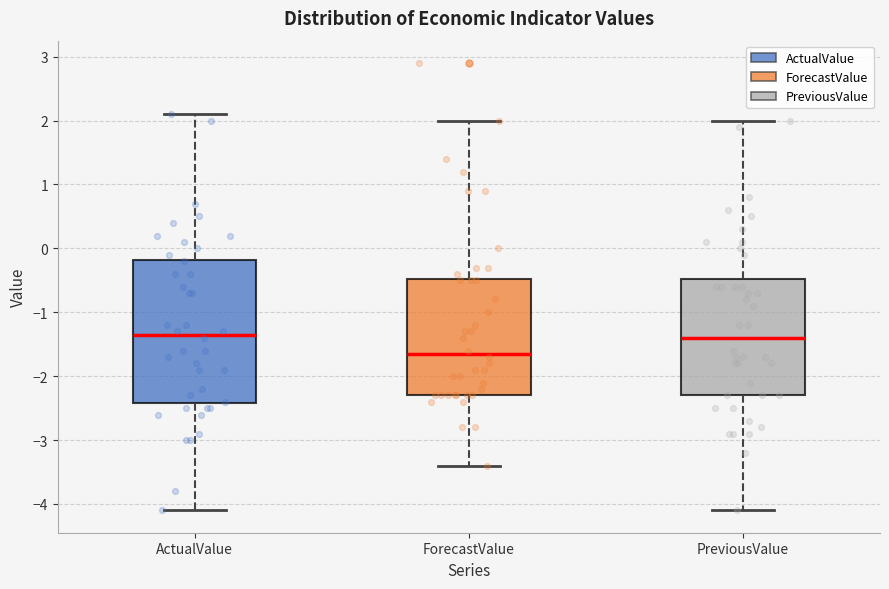

Comparing the boxes themselves (not the whiskers), which one is the tallest?

ActualValue